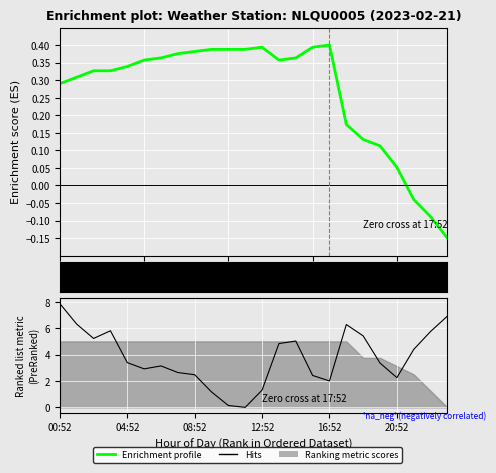

What is the label of the 20th point from the left?

19